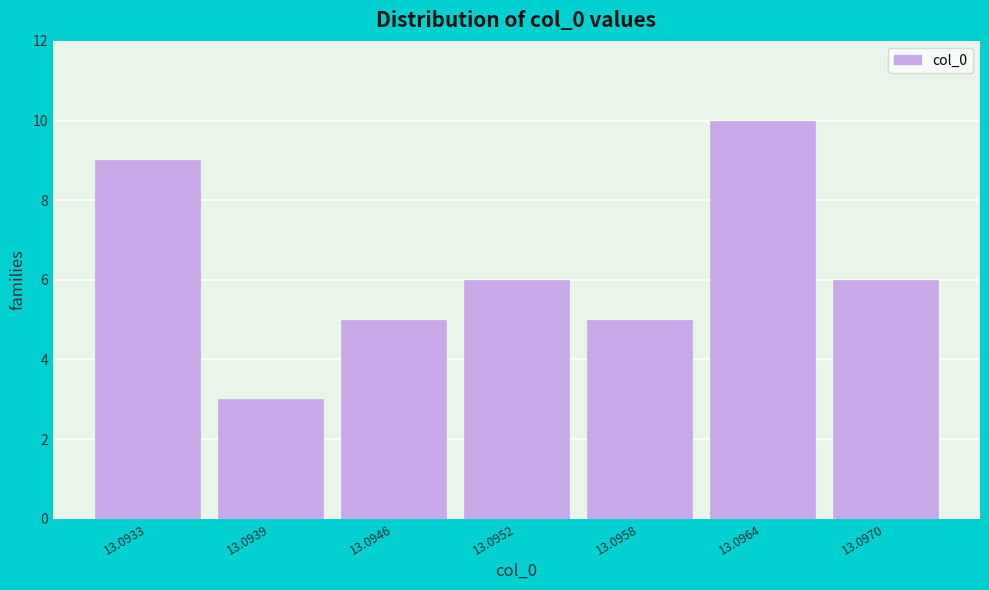

Reading right to left, extract all data points from this chart.

6	10	5	6	5	3	9